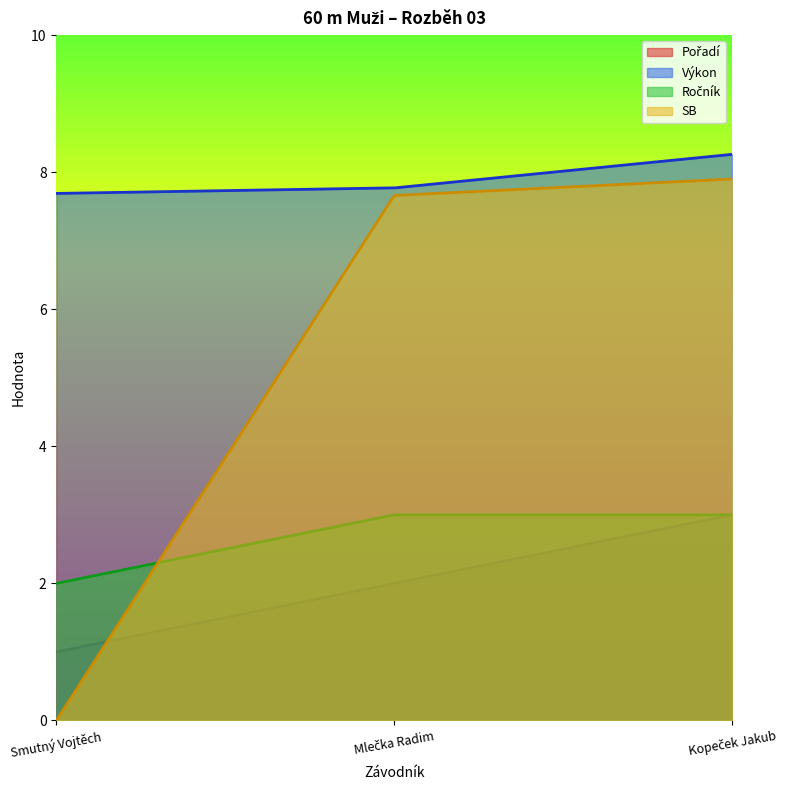

Which has a higher value, Kopeček Jakub or Mlečka Radim?

Kopeček Jakub